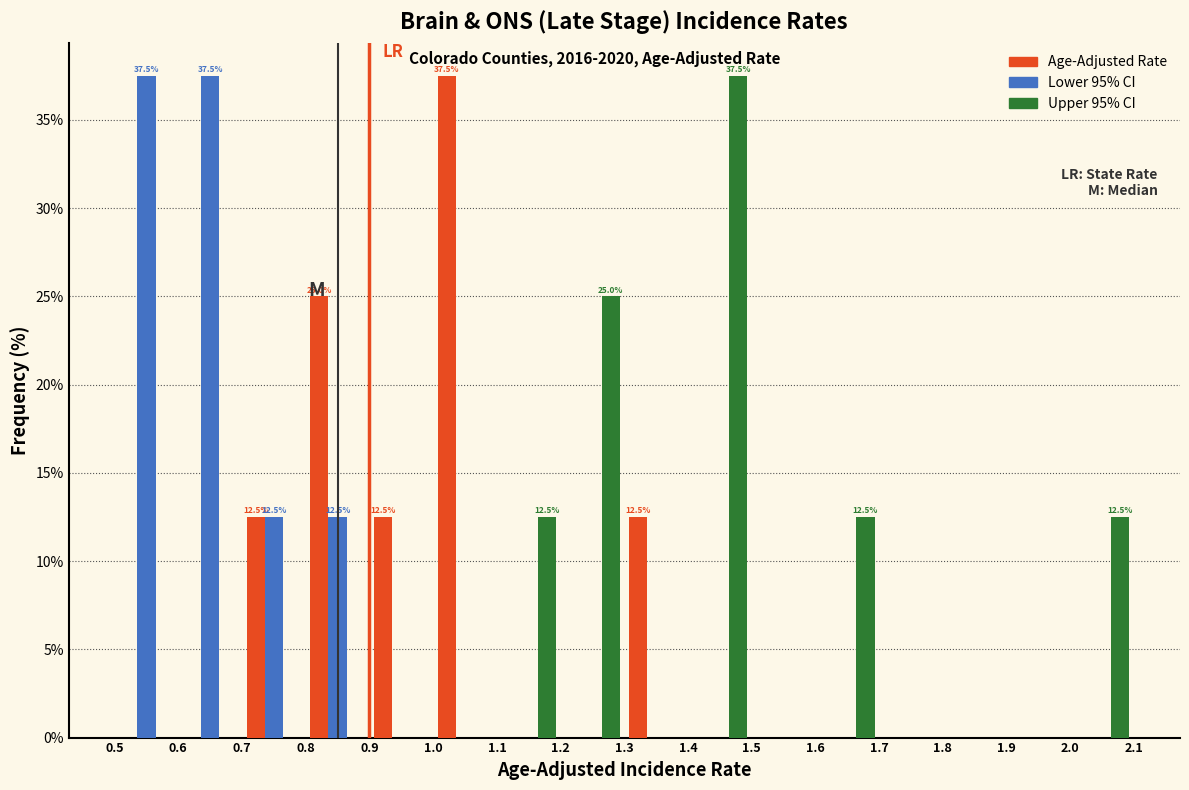

In the Upper 95% CI series, which range on the x-axis has the tallest bar?

1.4 to 1.5